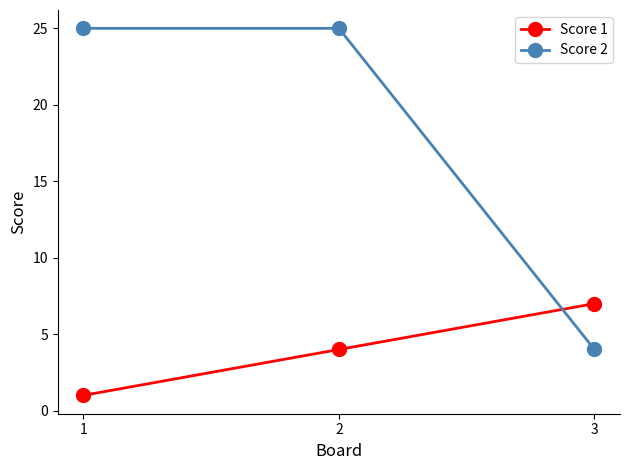

True or false: Score 1 has a value of 6 at 2.

False